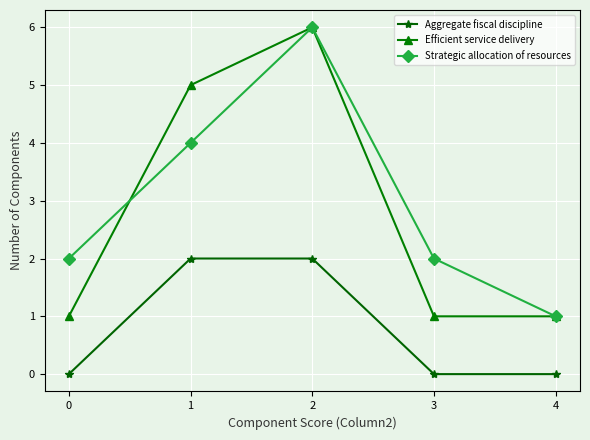

Where is the first local maximum for Efficient service delivery?

2